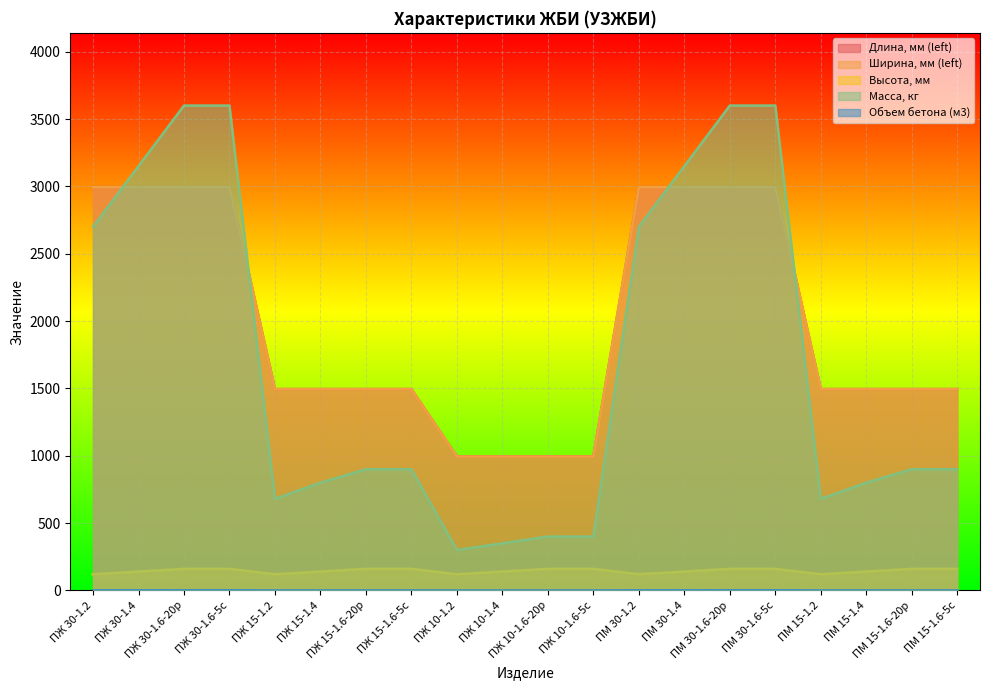

List the series in order of their peak value, highest first.

Масса, кг, Длина, мм (left), Ширина, мм (left), Высота, мм, Объем бетона (м3)